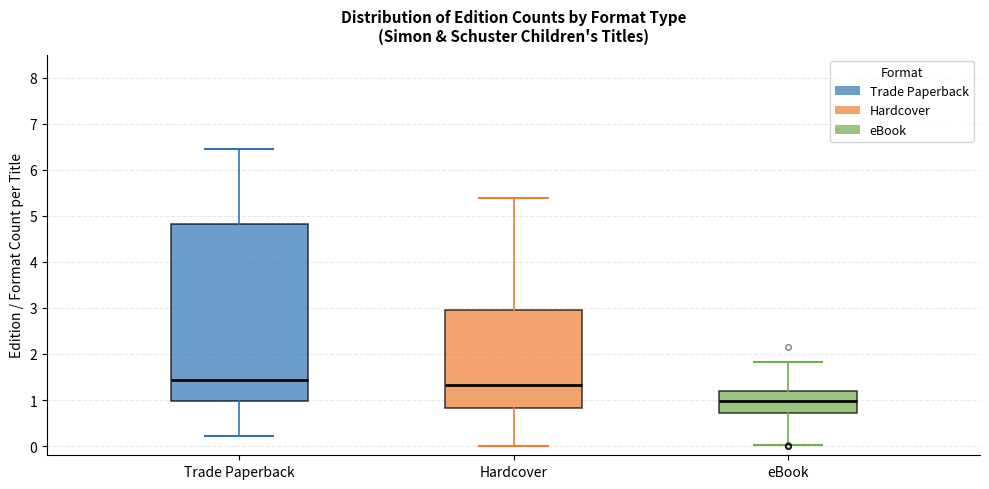

Which box has the lowest median line?

eBook